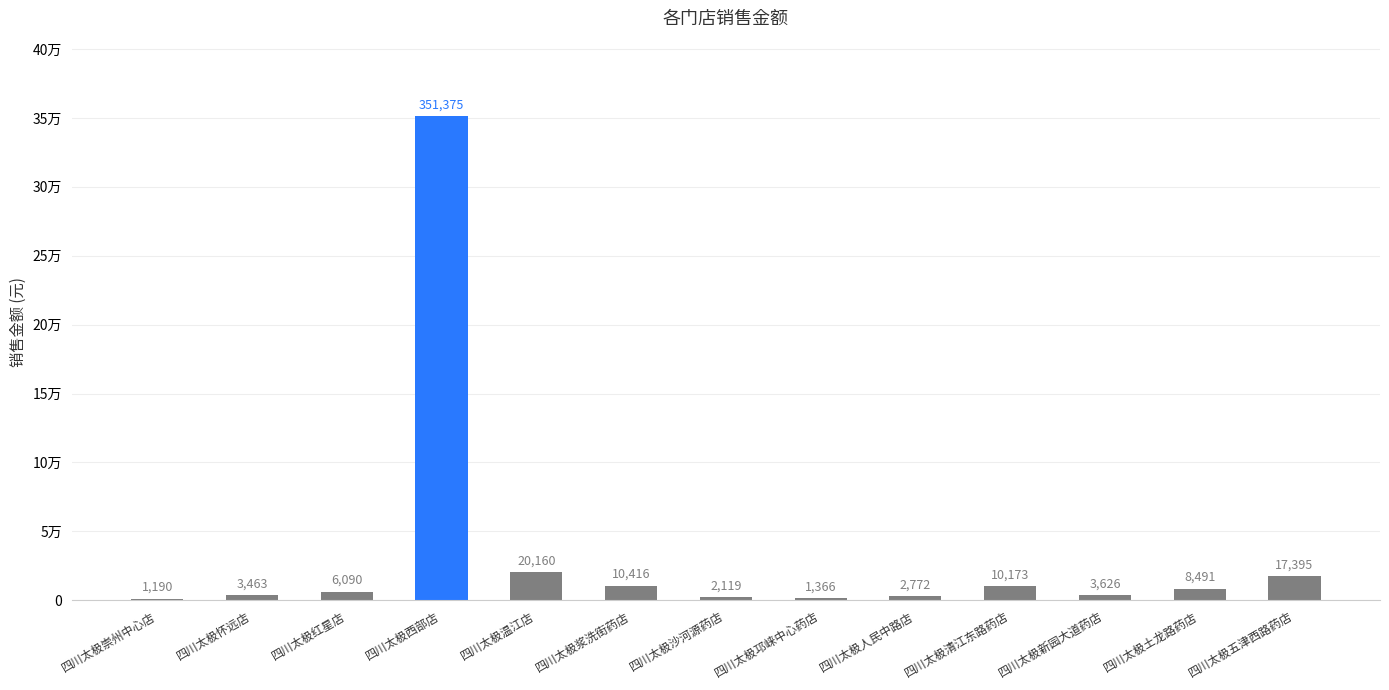

Between 四川太极五津西路药店 and 四川太极新园大道药店, which is larger?

四川太极五津西路药店